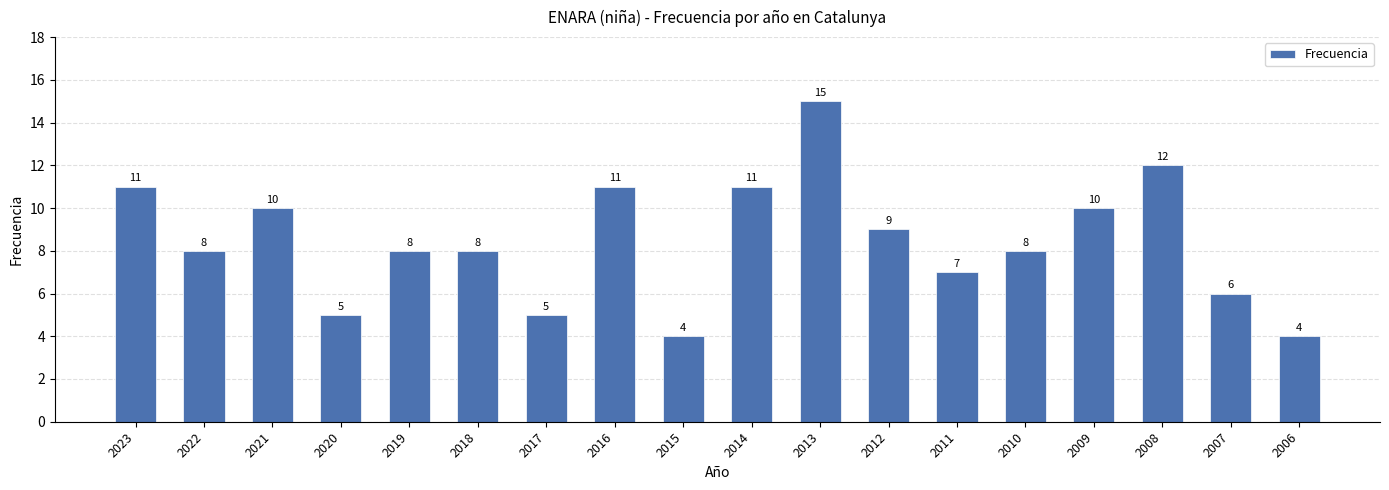

Is it true that the value at 2021 is 16?

False